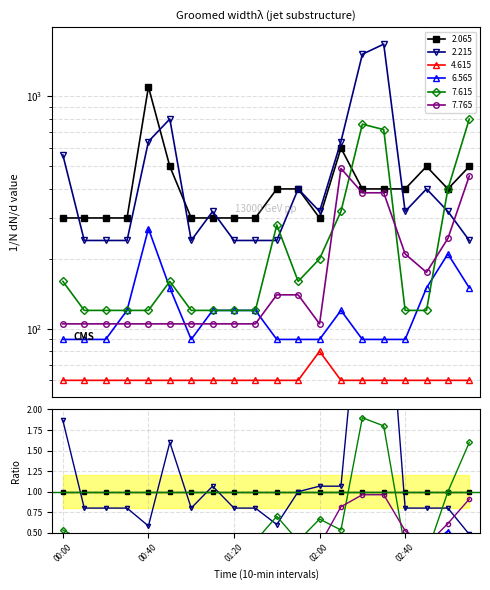

At which label does 6.565 reach its minimum?

00:00